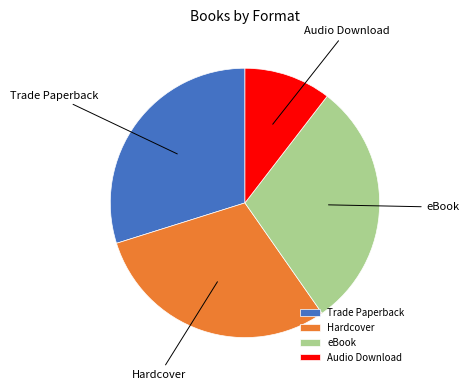

Do Audio Download and Trade Paperback together represent more than half of the pie?

No